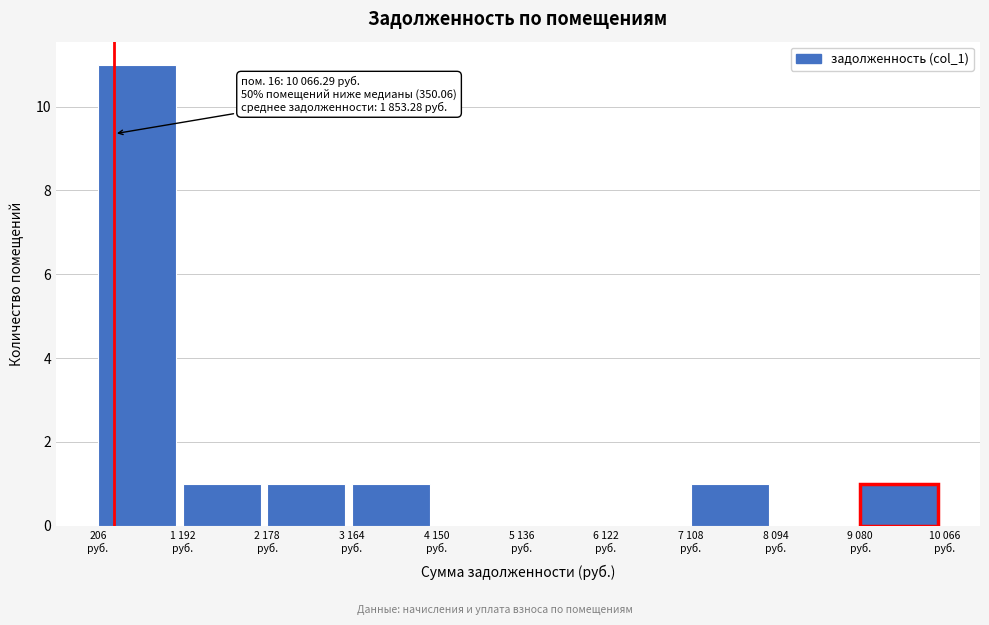

What is the sum of all values?

16